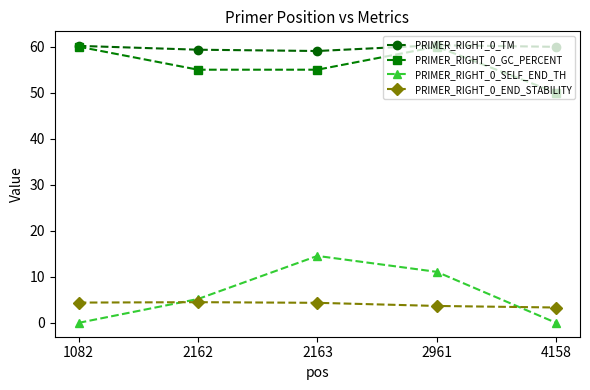

How many lines are shown in the chart?

4